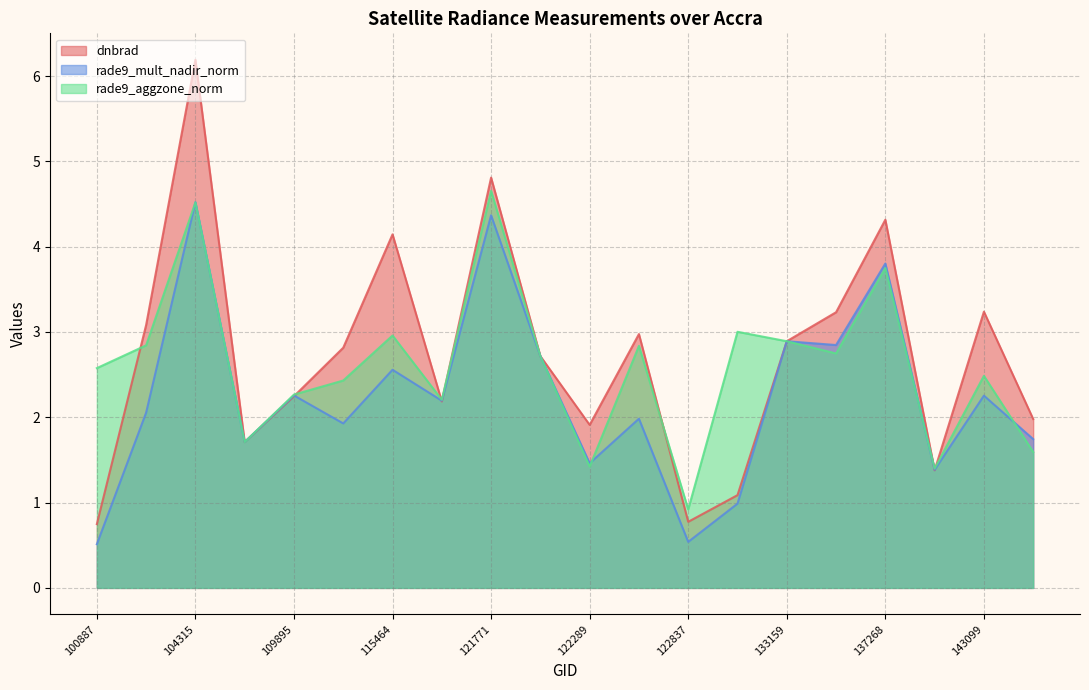

At which category does rade9_mult_nadir_norm reach its first local valley?

104431